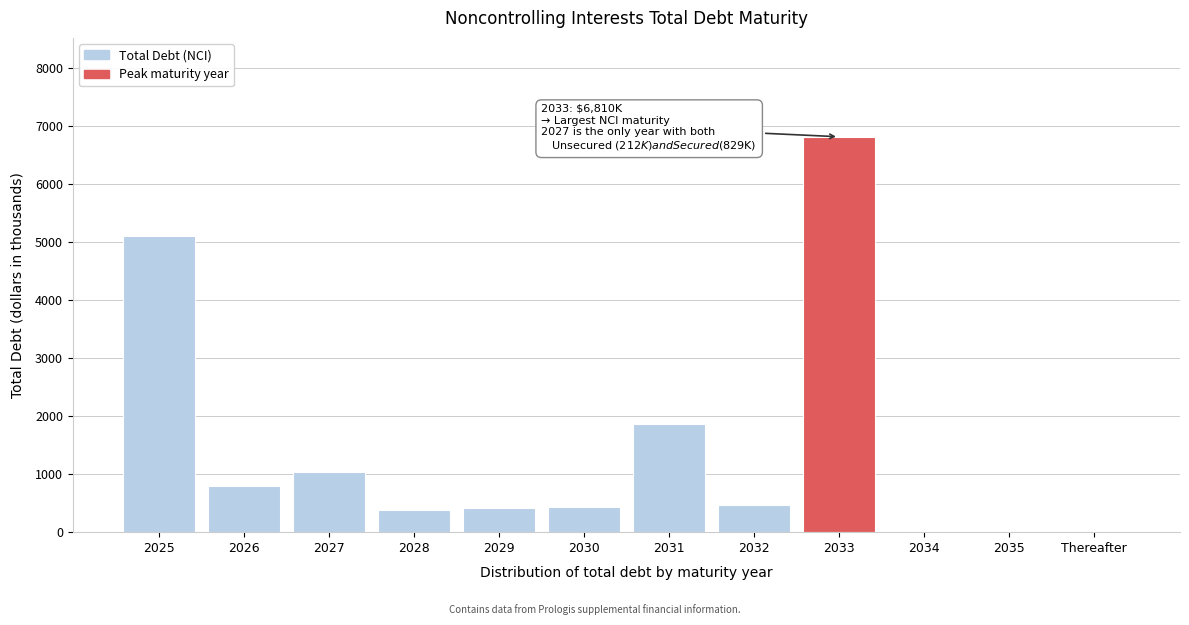

The value at 2026 is 796. True or false?

True